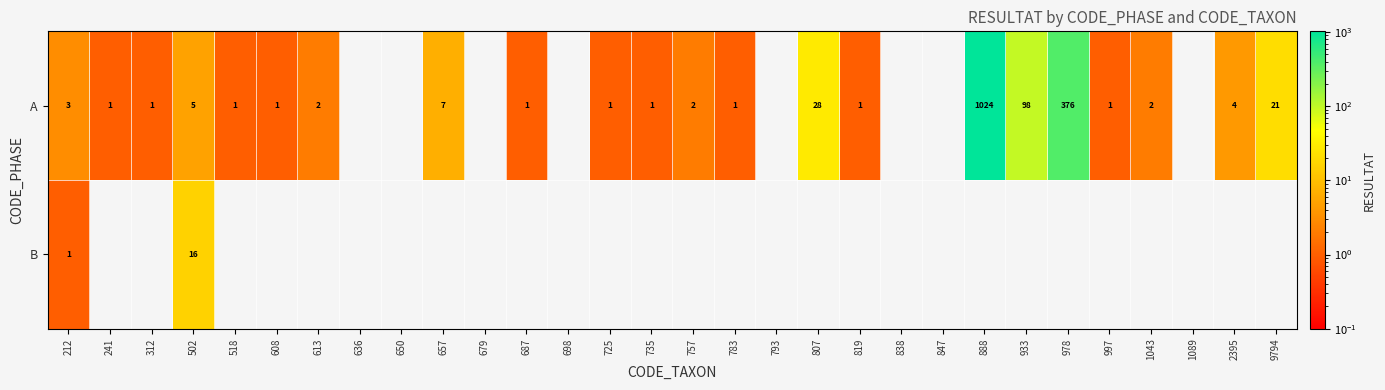

At how many categories does at least one series exceed 353?

2